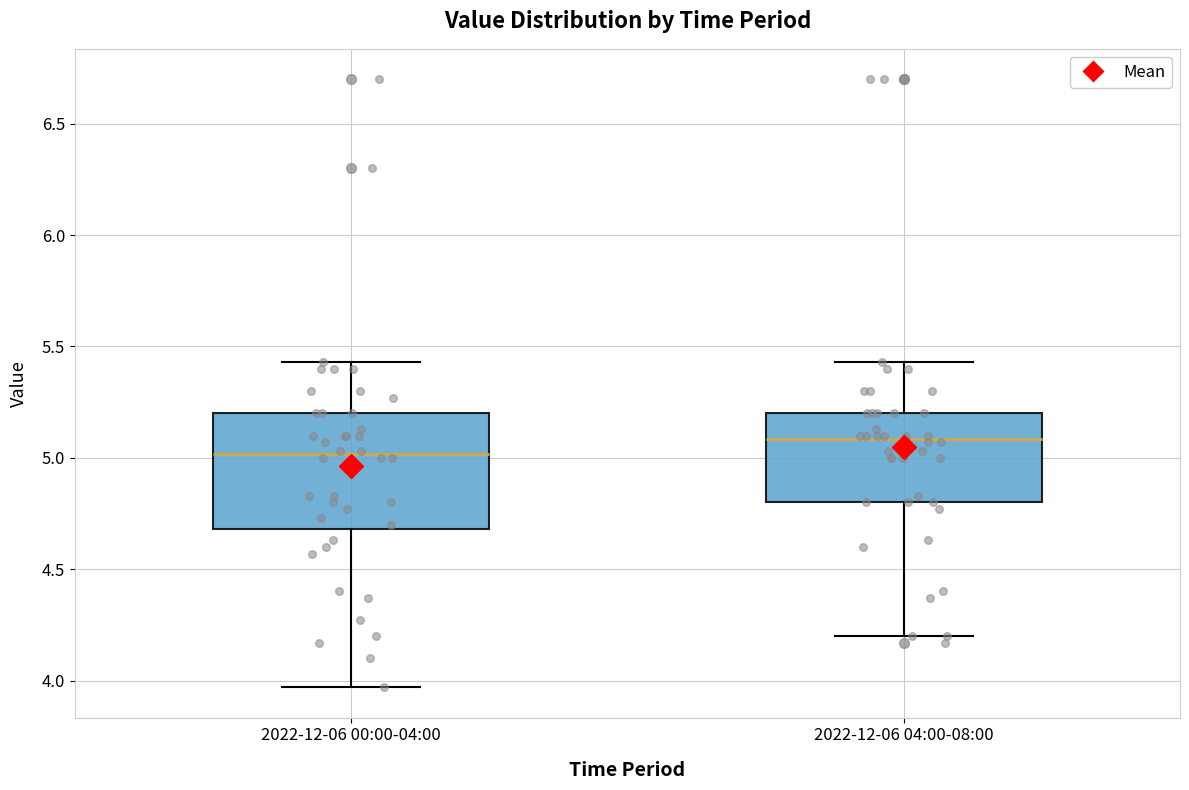

Which box has the highest median line?

2022-12-06 04:00-08:00